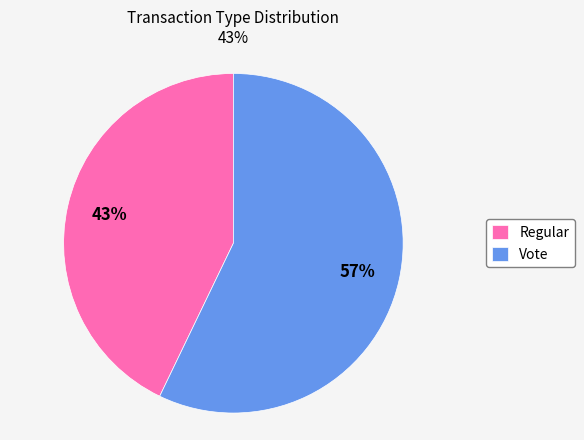

Count the number of slices in the pie.

2